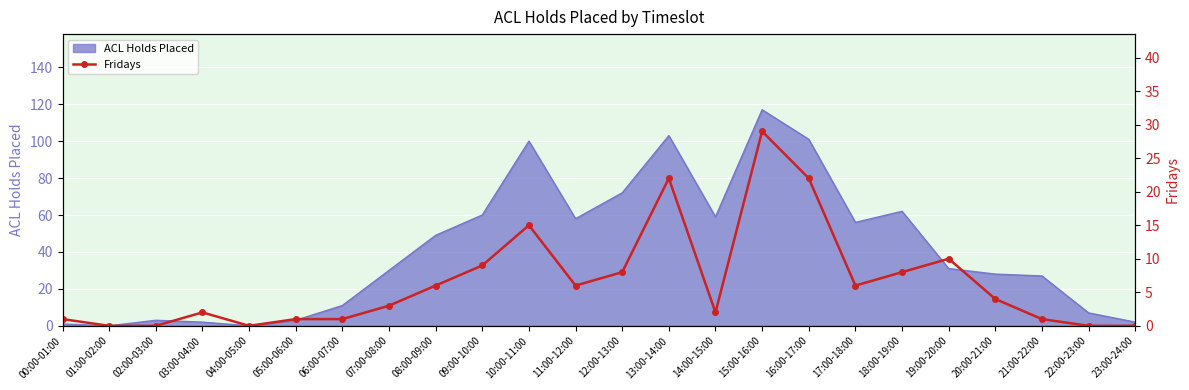

How many values are below 4?

12